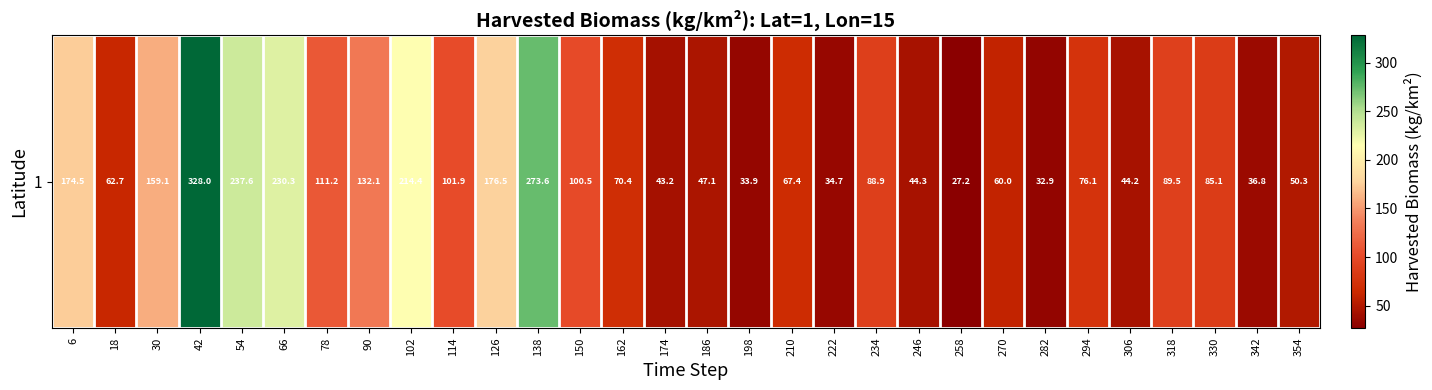

What value does the data have at 234?

88.9